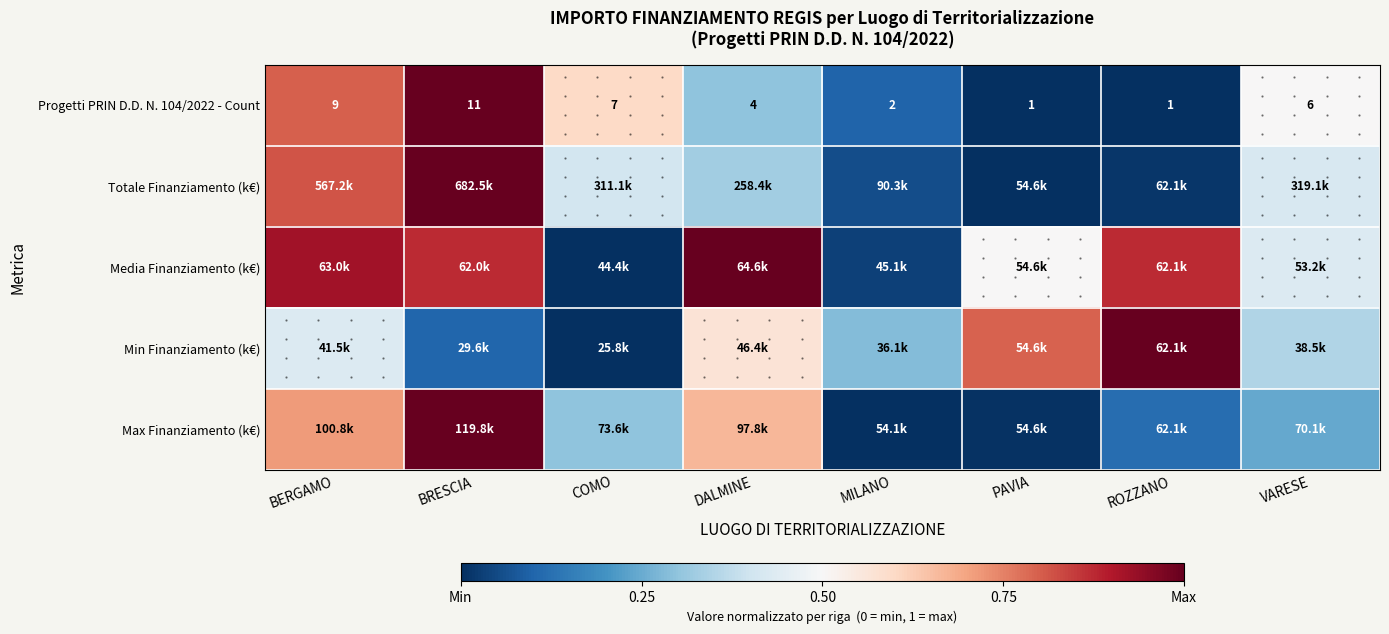

What is the difference between the second highest and second lowest values in the Progetti PRIN D.D. N. 104/2022 - Count series?

0.8